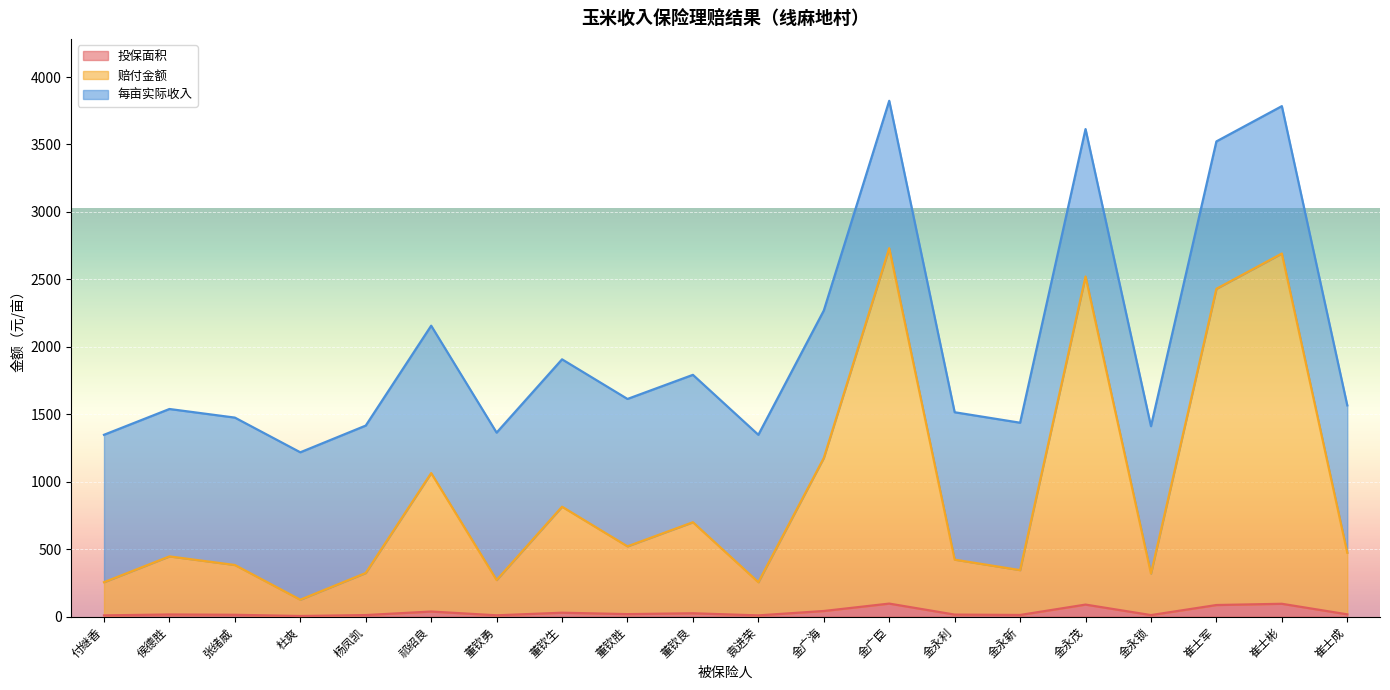

What is the label of the 7th point from the left?

董钦勇